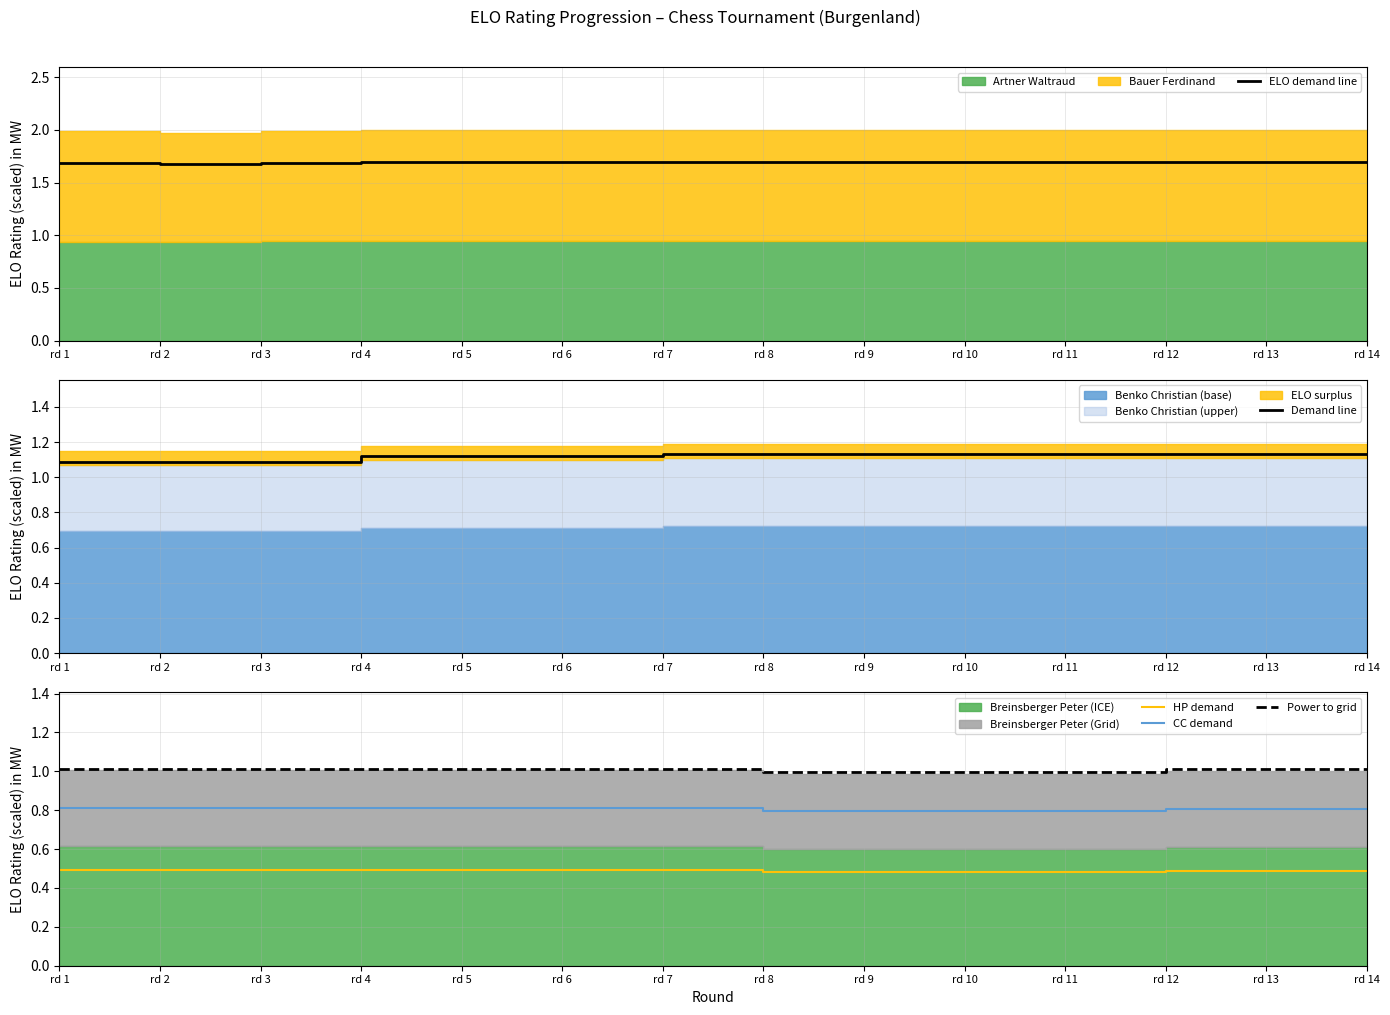

At which label does ELO demand line reach its minimum?

rd 2